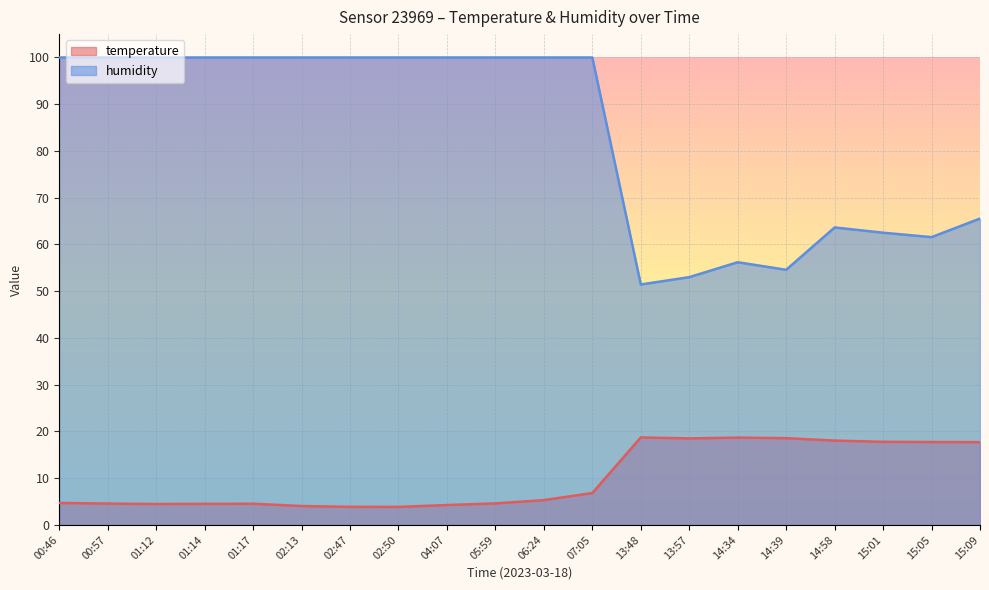

True or false: humidity and temperature intersect in this chart.

False